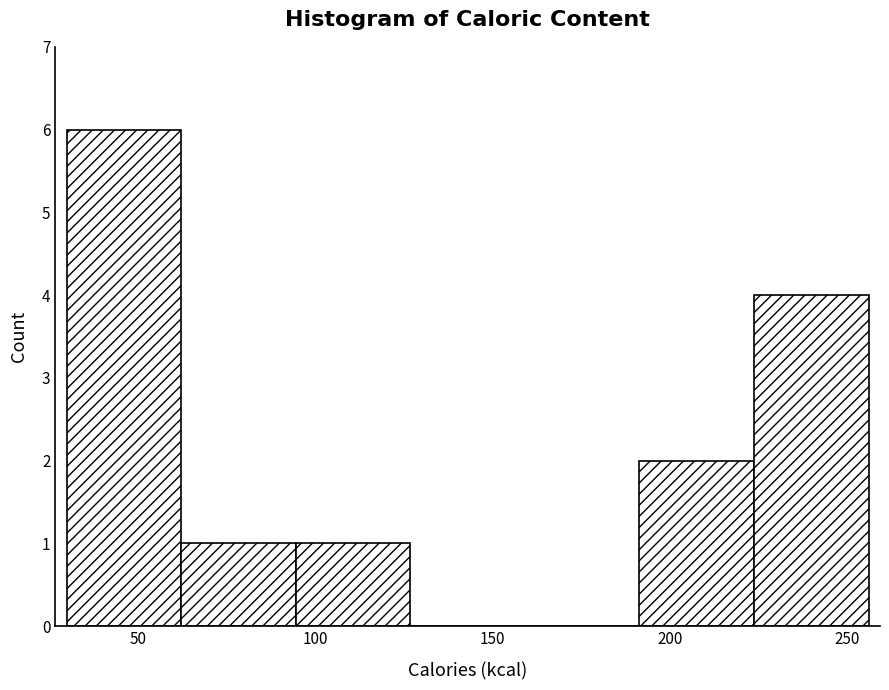

Over which range of the x-axis is the bar tallest?

30 to 60